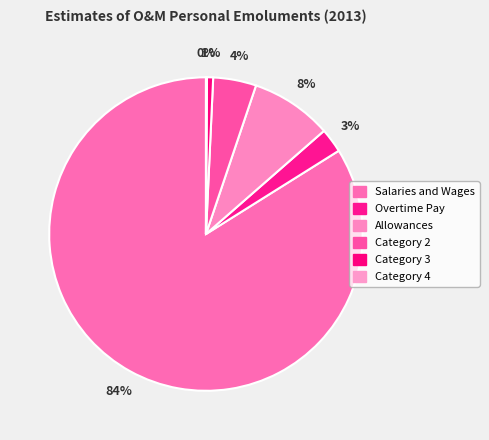

To the nearest percent, what is the average slice percentage?

17%